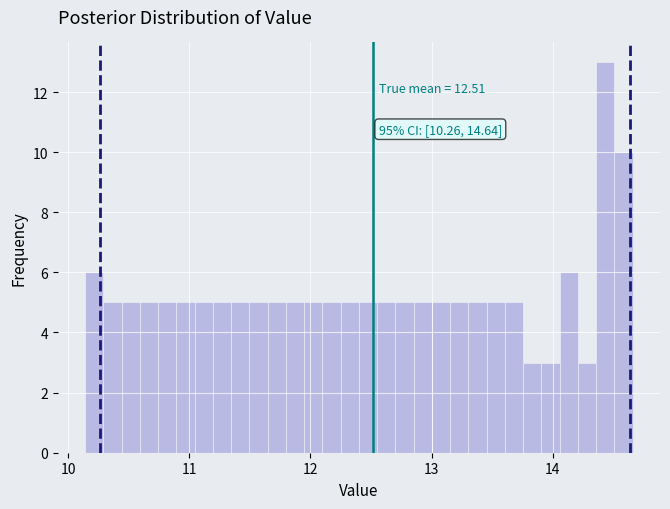

Read against the x-axis, roughly where is the centre of the tallest bar?

14.4